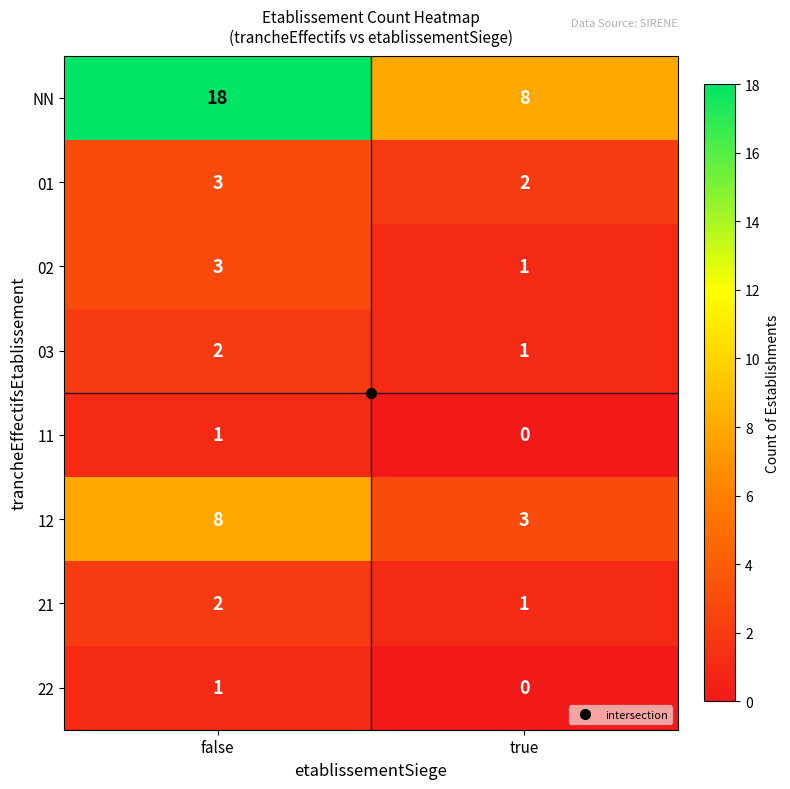

Read the 01 value at false.

3